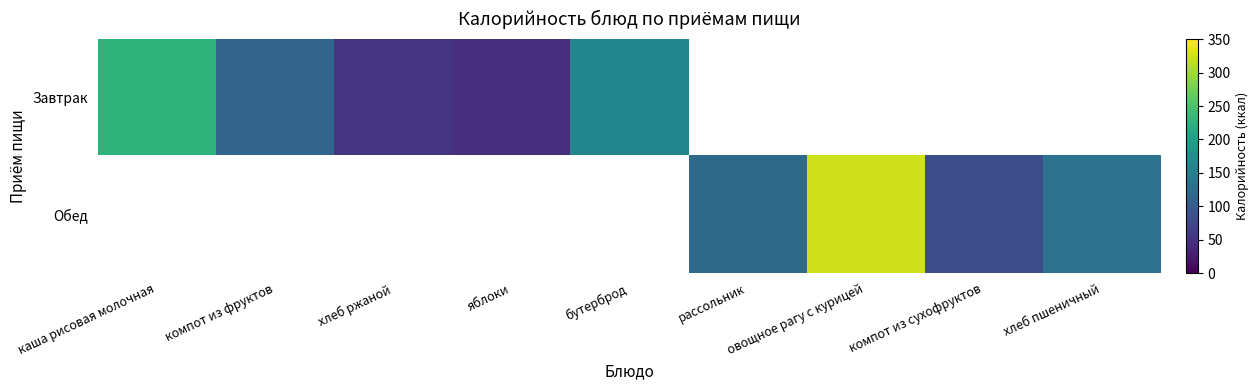

Which series has the largest total across all categories?

Обед